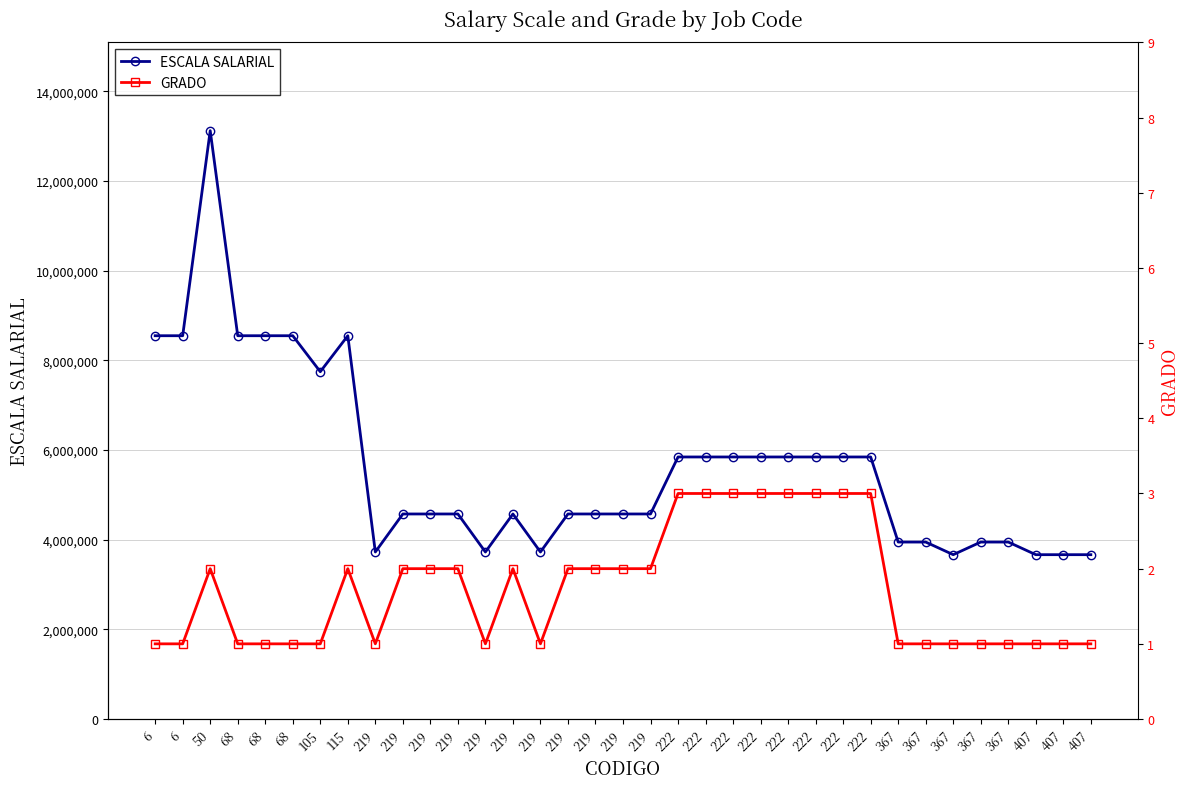

Rank the series at 219 from lowest to highest value.

GRADO, ESCALA SALARIAL